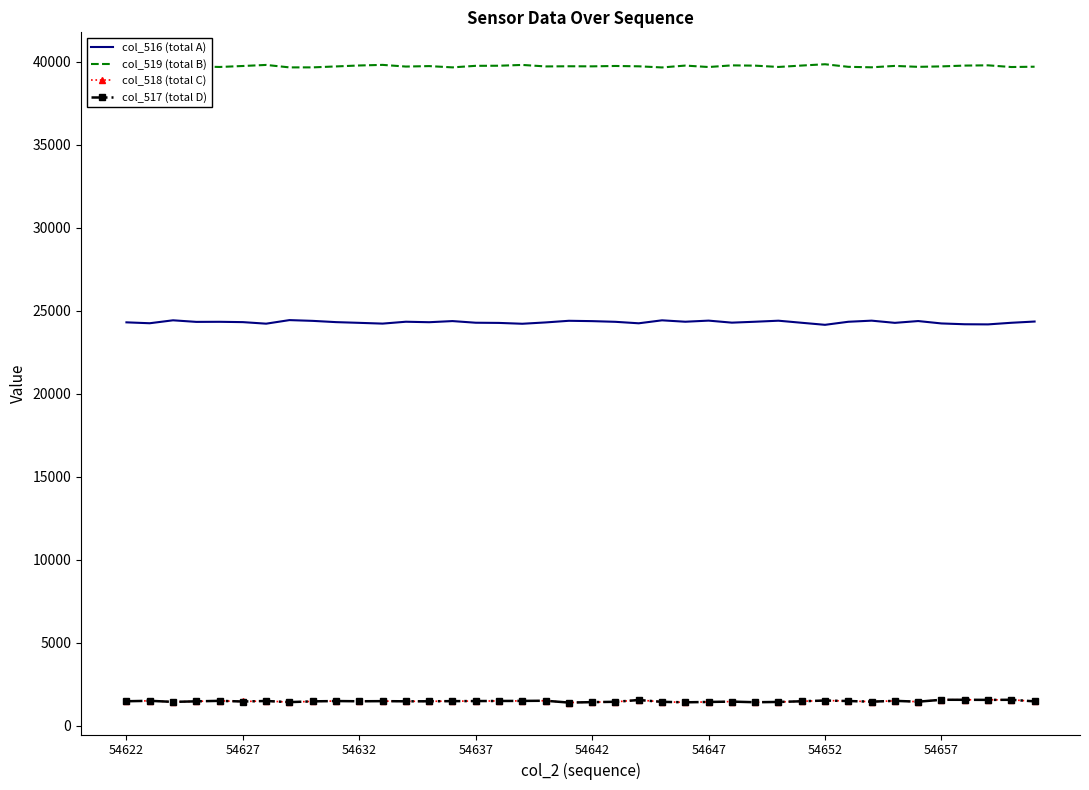

What is the maximum value for col_516 (total A)?

24440